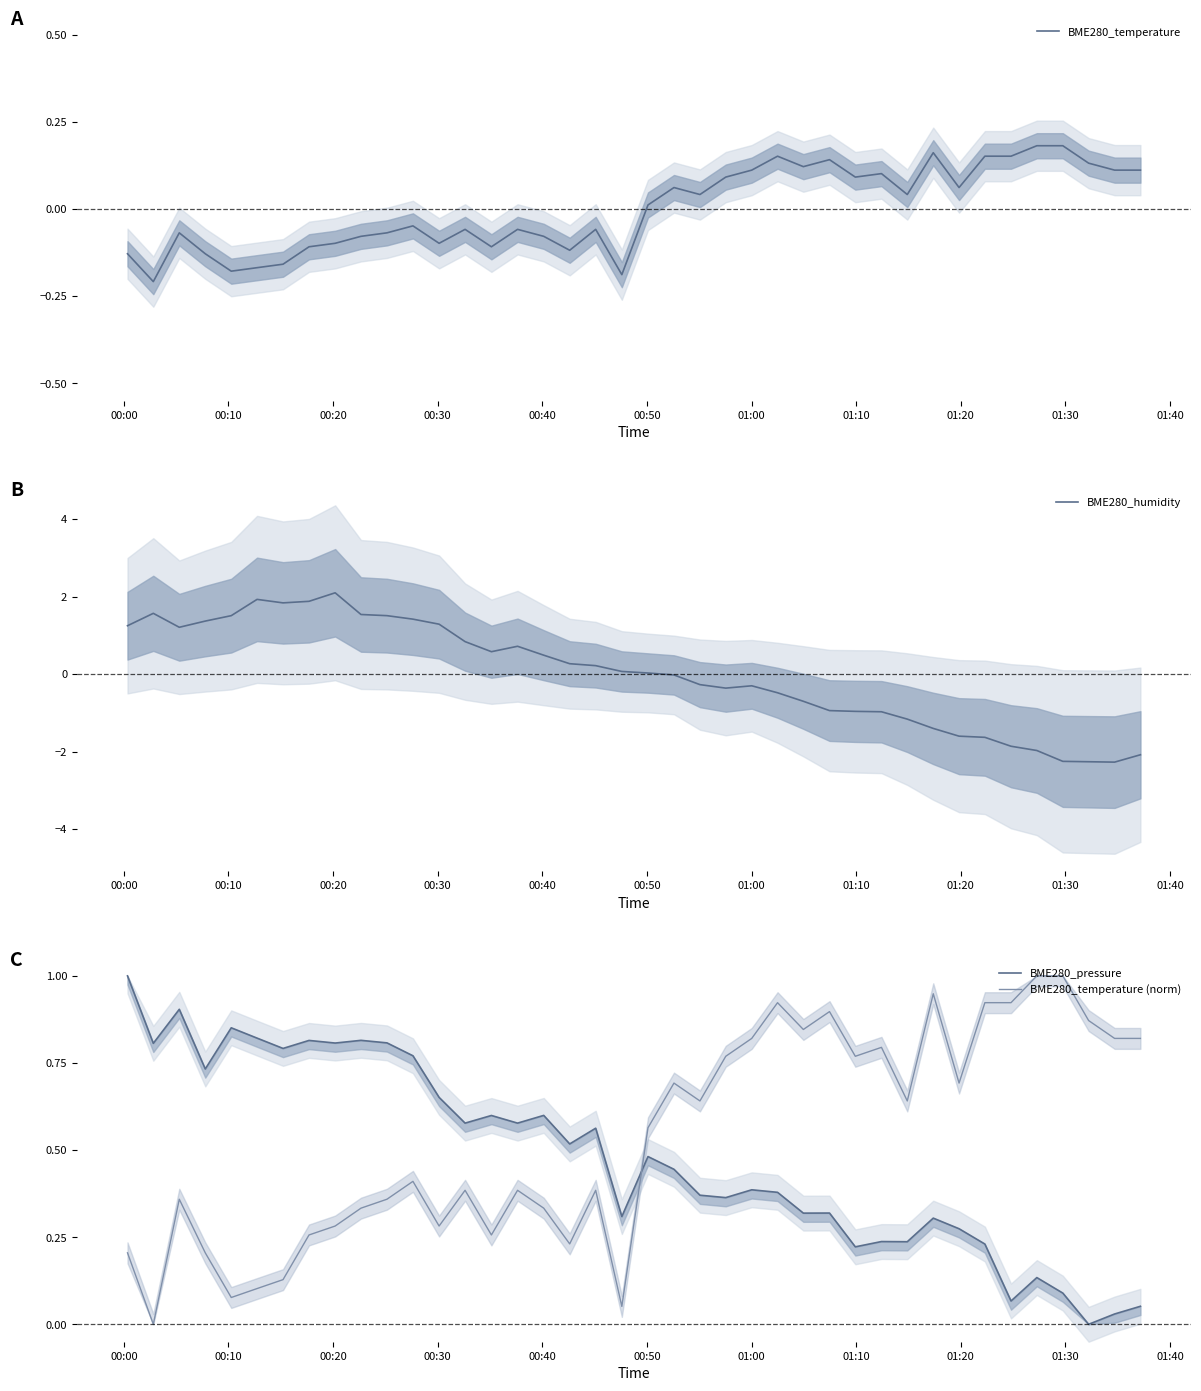

How many interior local valleys does the BME280_temperature series have?

11